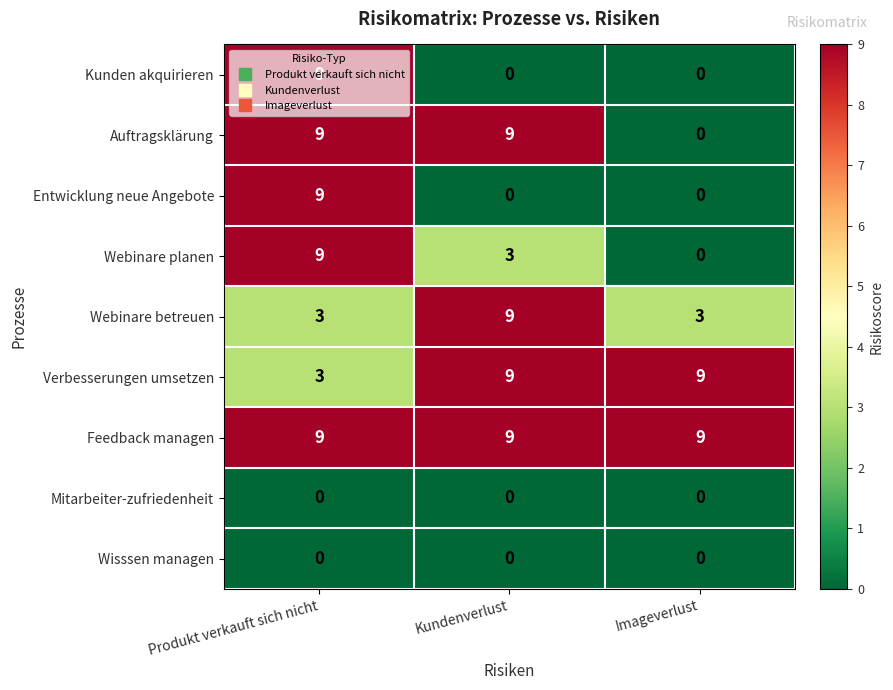

What is the difference between the highest and lowest values at Produkt verkauft sich nicht?

9